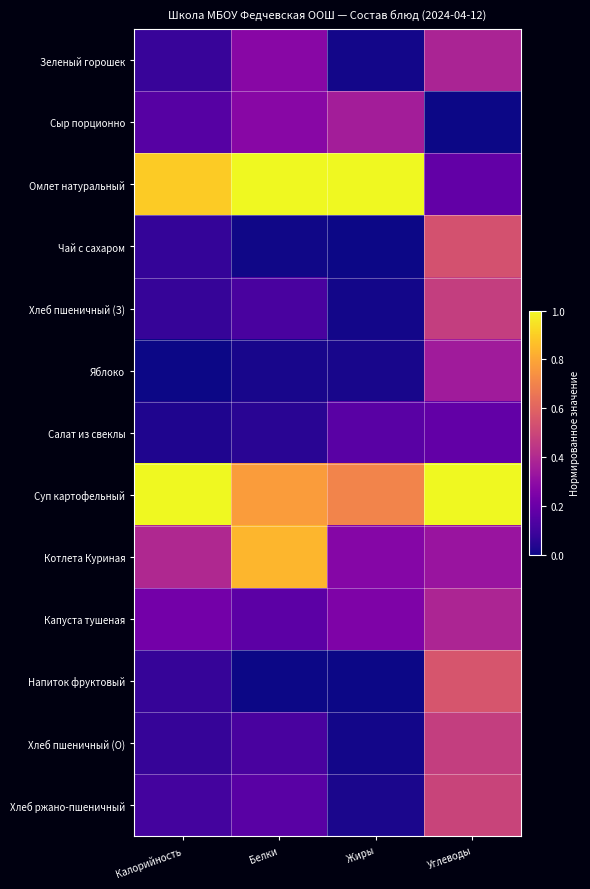

What is the spread (max minus min) of values at Белки?

1.0